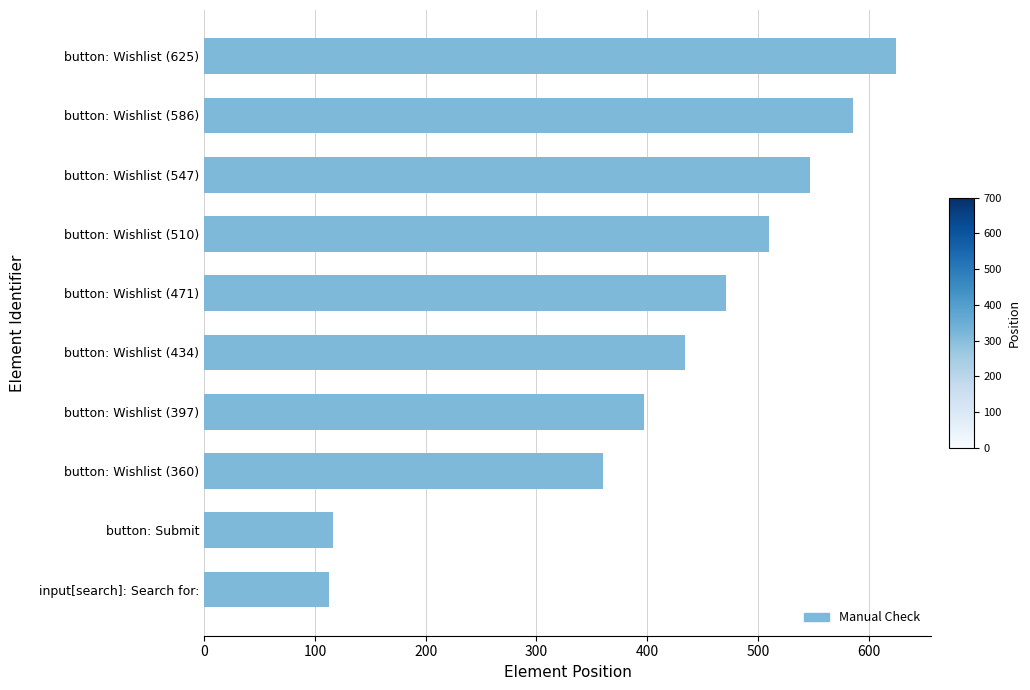

Is it true that the value at input[search]: Search for: is 113?

True